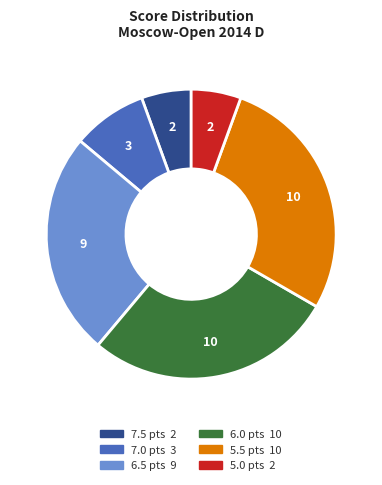

True or false: 5.0 accounts for 17% of the total.

False